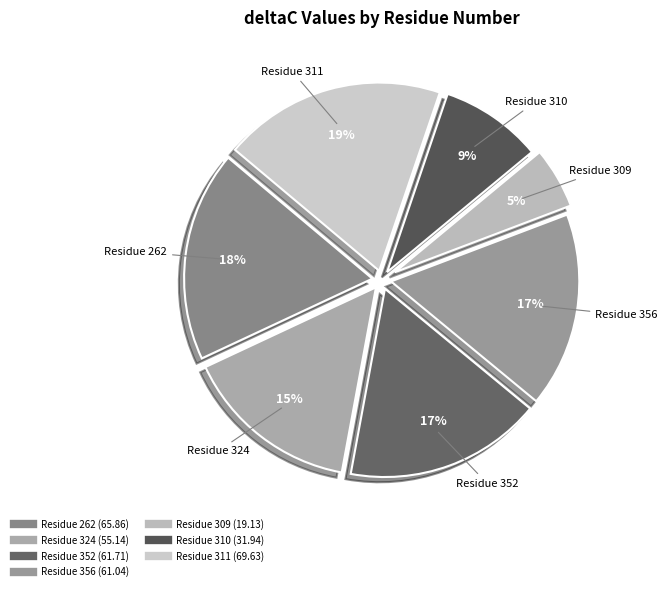

What is the largest slice in the pie chart?

311